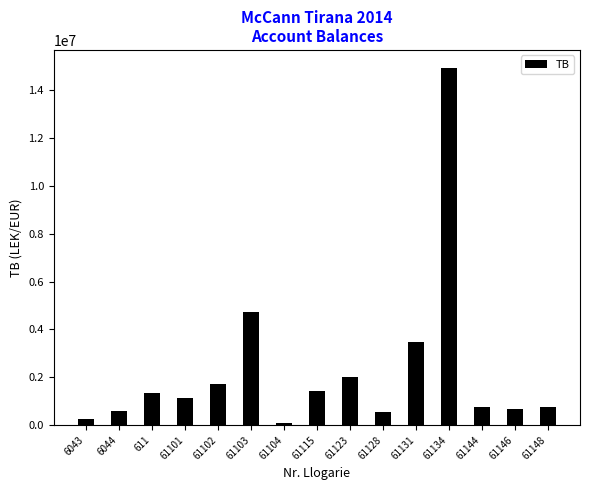

What is the smallest value displayed?

105900.0